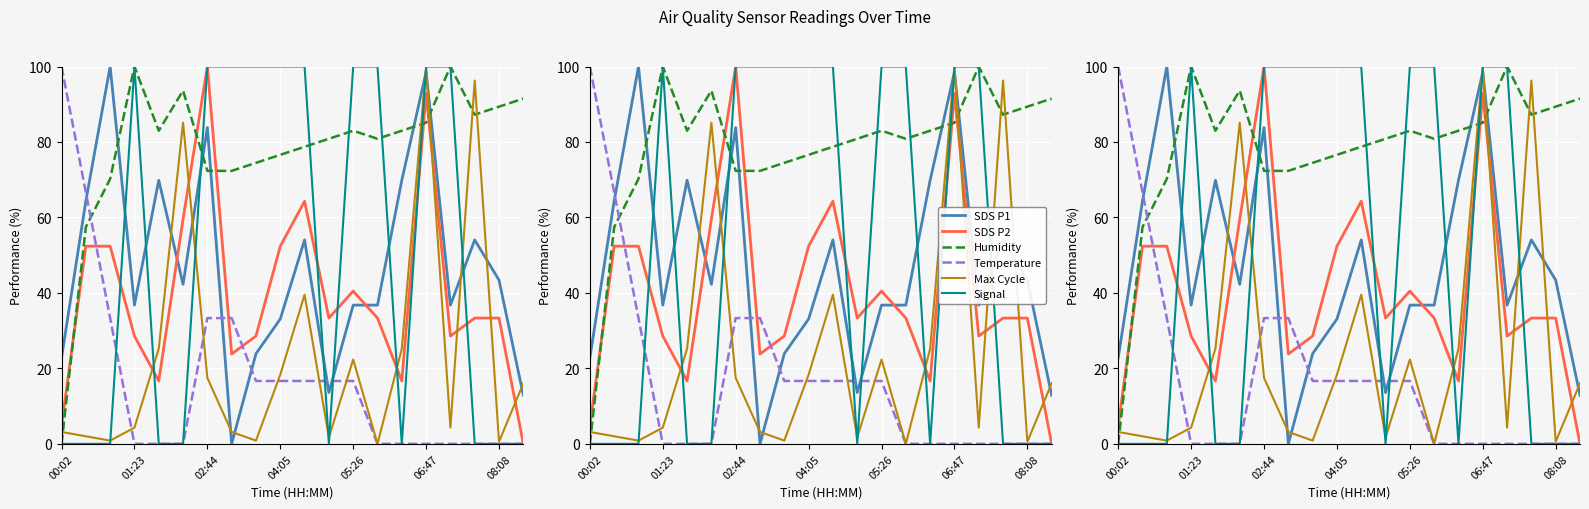

Is it true that SDS P1 equals 18.1 at 11?

False